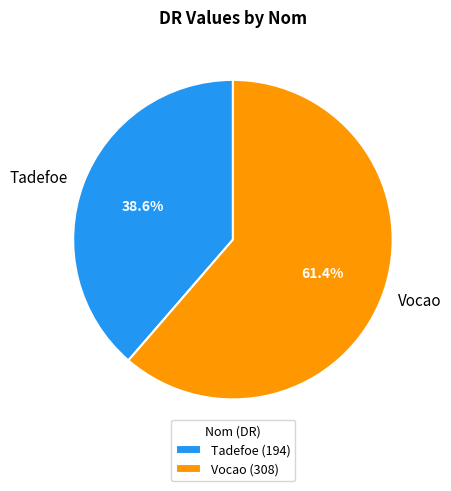

What is the total percentage of Vocao and Tadefoe?

100.0%